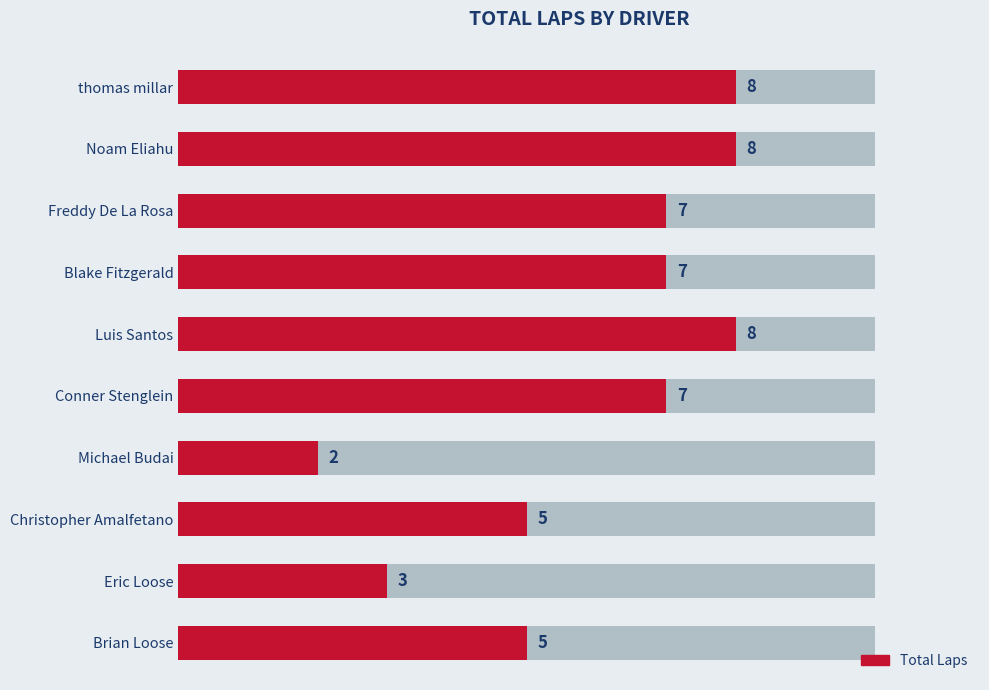

How many bars are there in total?

10